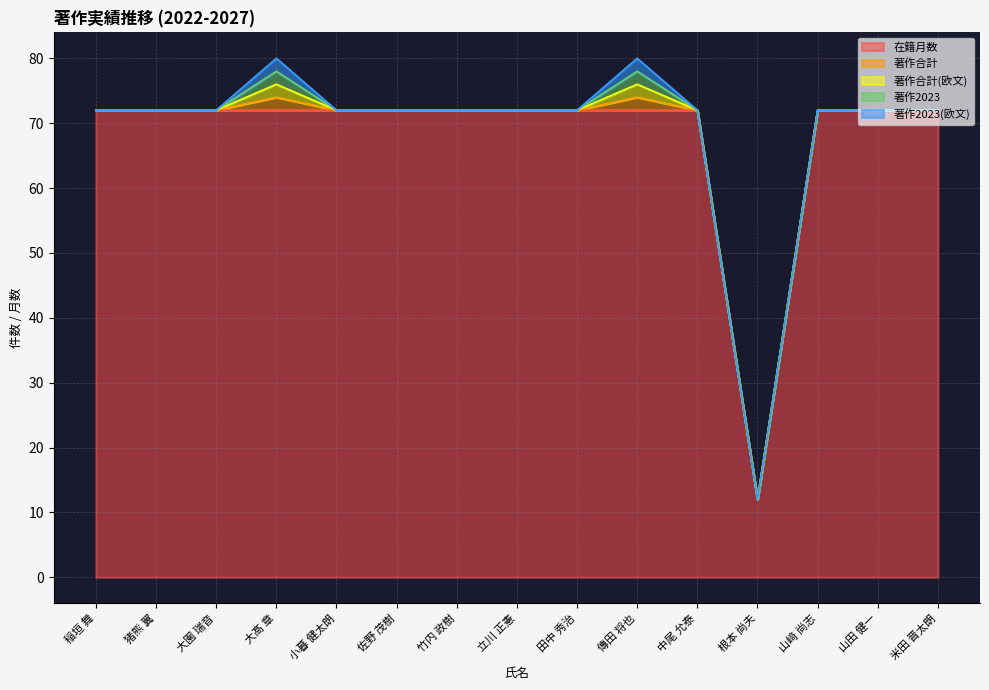

How many lines are shown in the chart?

5